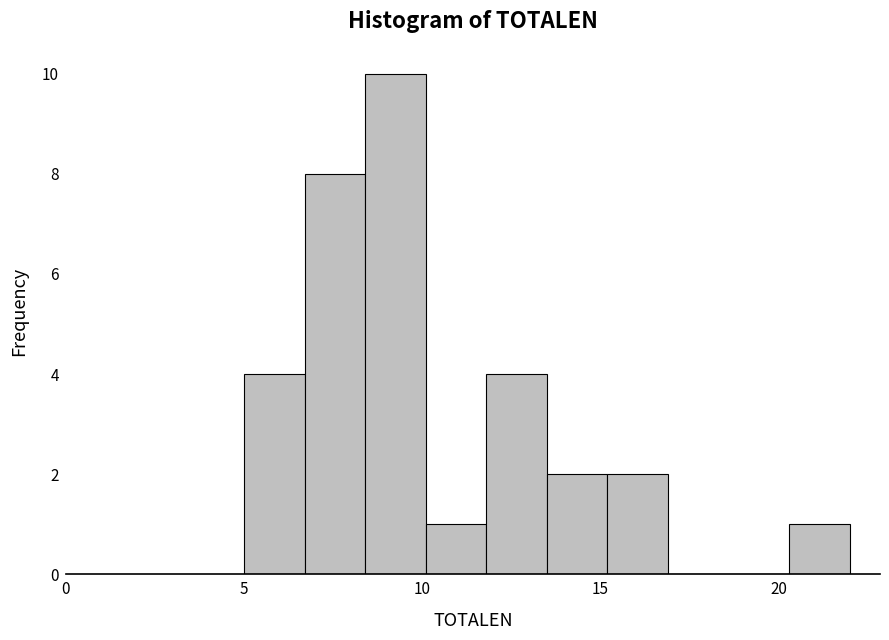

Read against the x-axis, roughly where is the centre of the tallest bar?

9.5